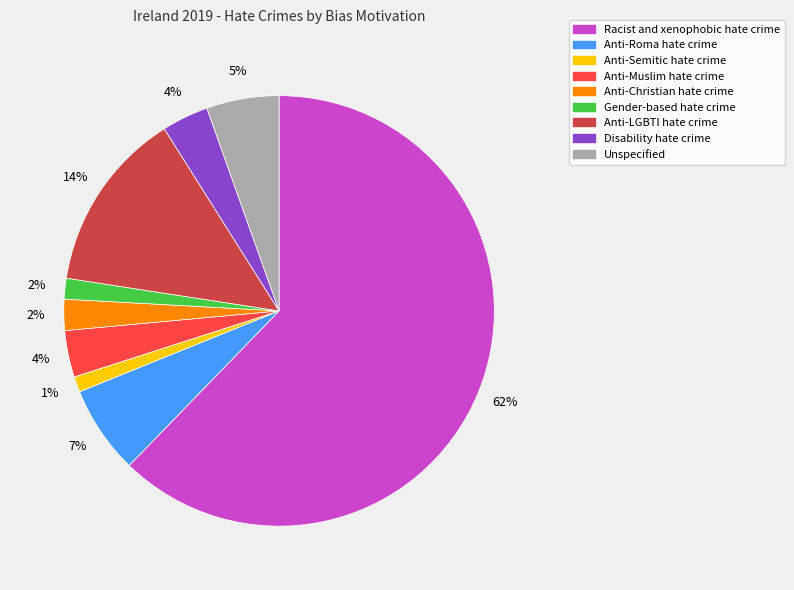

What percentage is the Gender-based hate crime slice, to the nearest percent?

2%